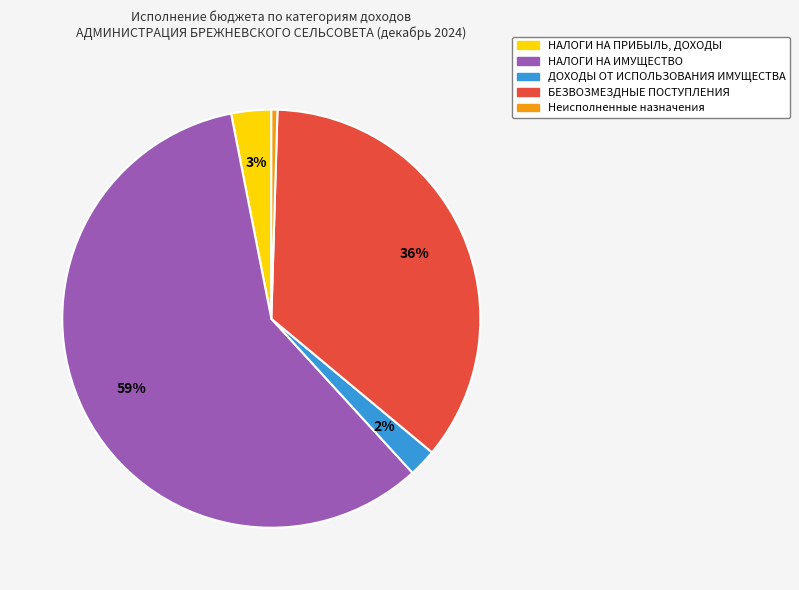

To the nearest percent, what is the combined percentage of НАЛОГИ НА ПРИБЫЛЬ, ДОХОДЫ and НАЛОГИ НА ИМУЩЕСТВО?

62%